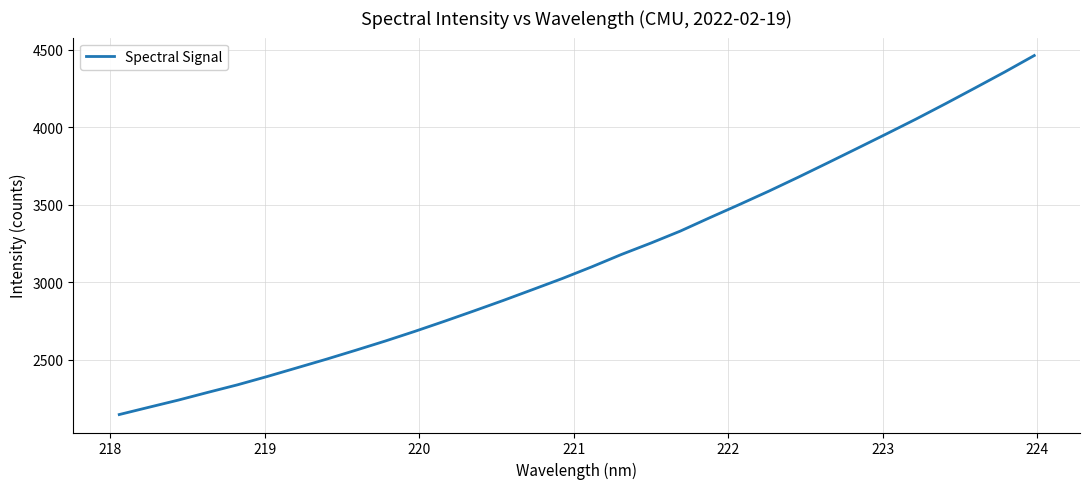

What is the greatest value displayed?

4462.1